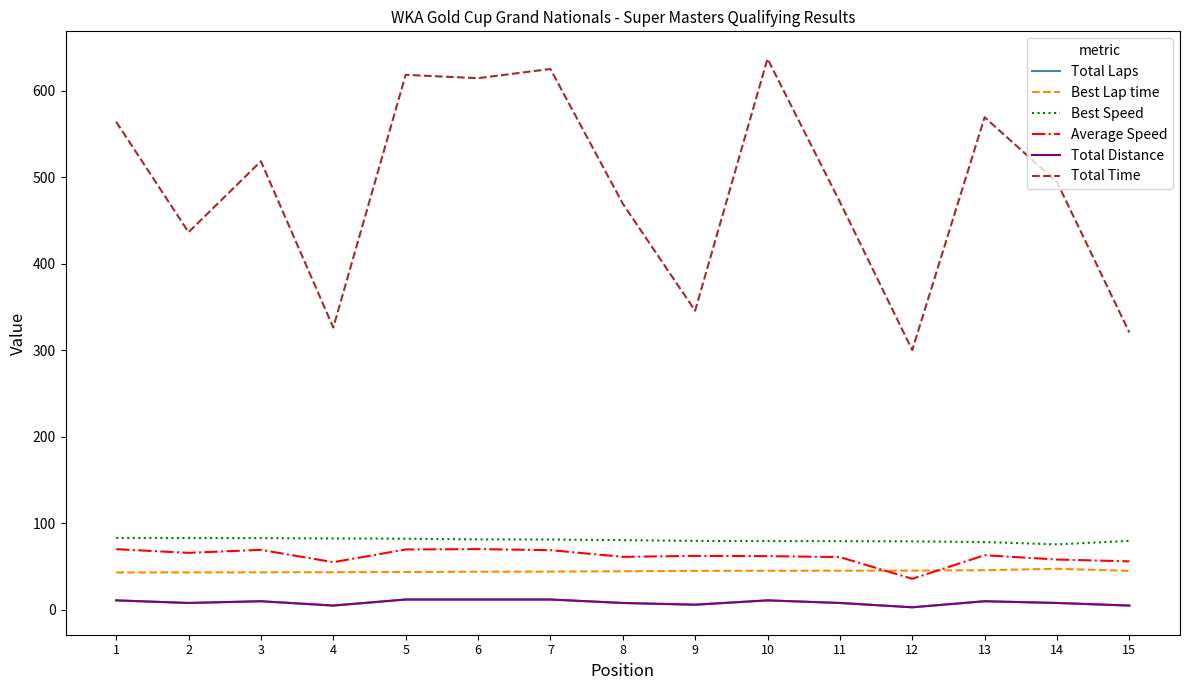

What is the spread (max minus min) of values at 1?

553.3